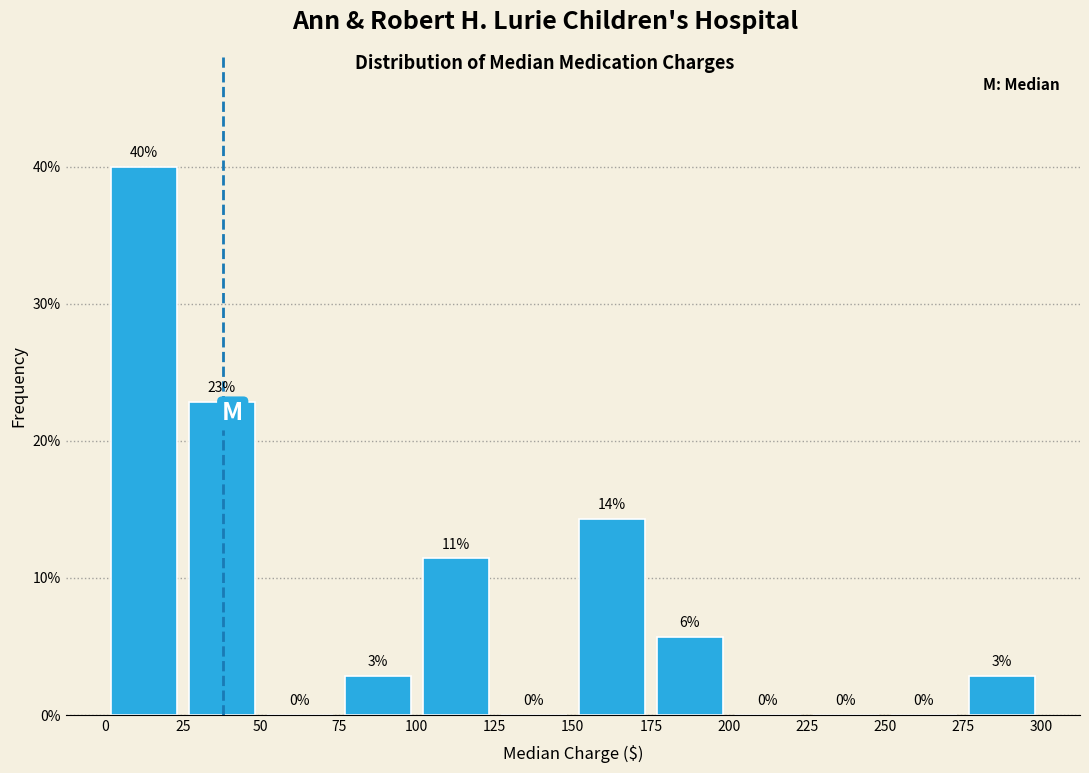

Which range on the x-axis has the tallest bar?

0 to 25